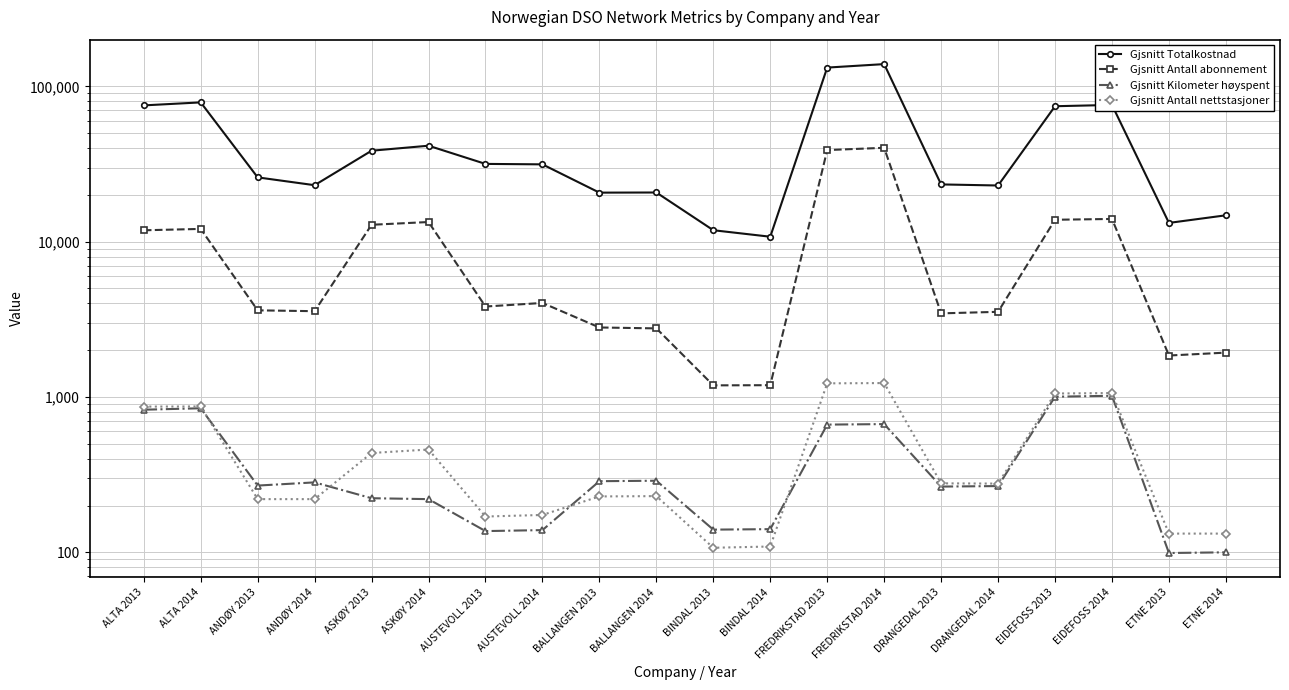

Where does the Gjsnitt Kilometer høyspent series first go above 269?

ALTA 2013